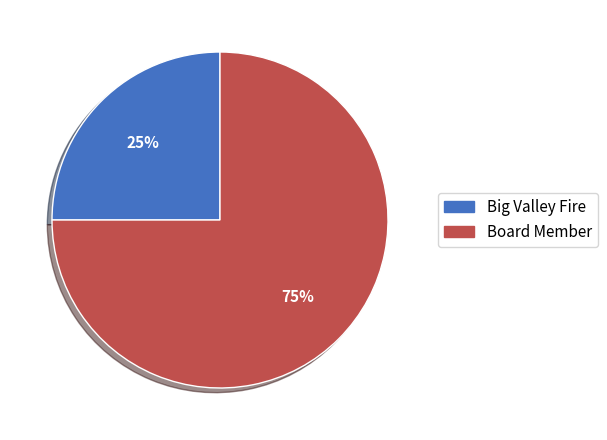

Which category has the smallest portion of the pie?

Big Valley Fire